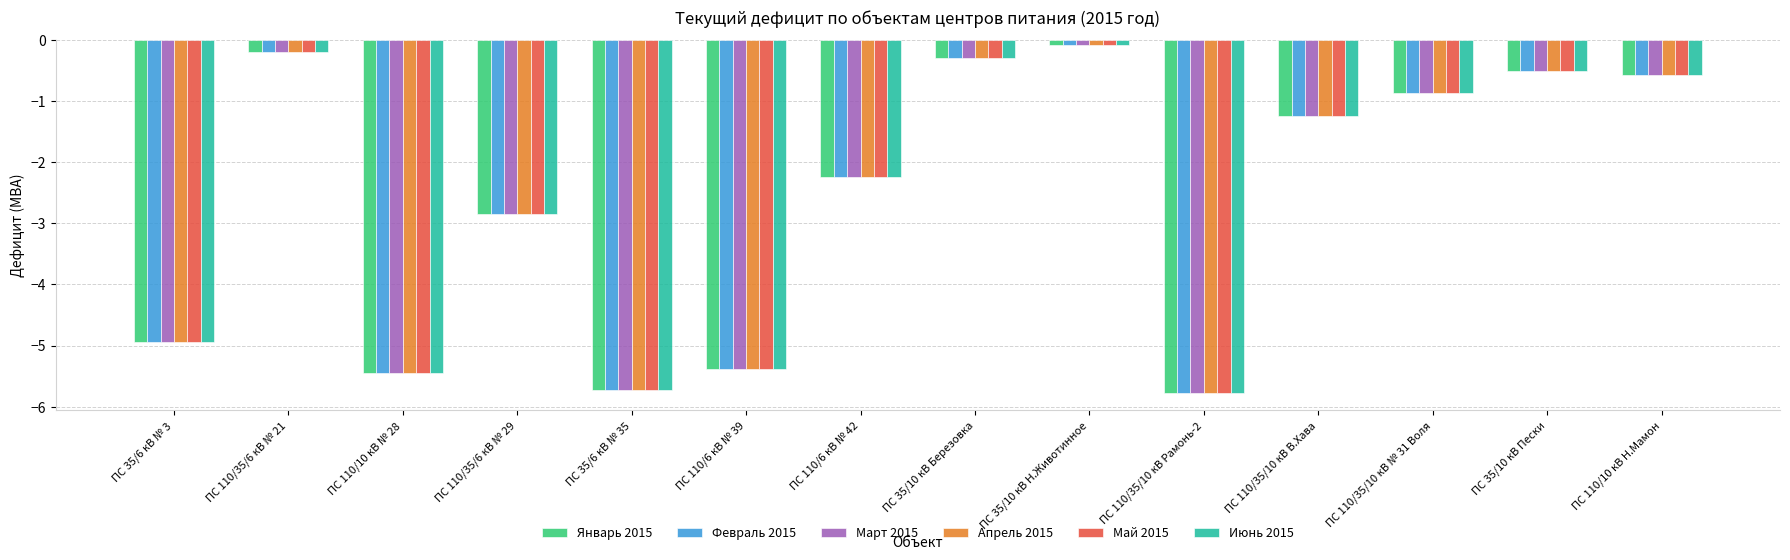

At how many categories does at least one series exceed -3?

9